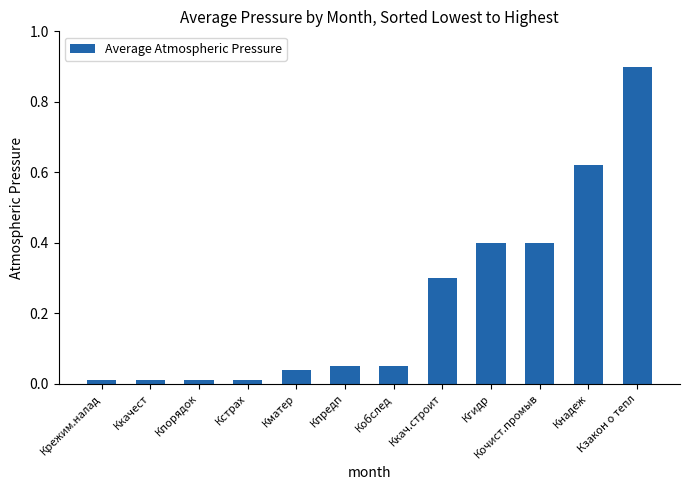

What is the label of the 9th bar from the left?

Кгидр